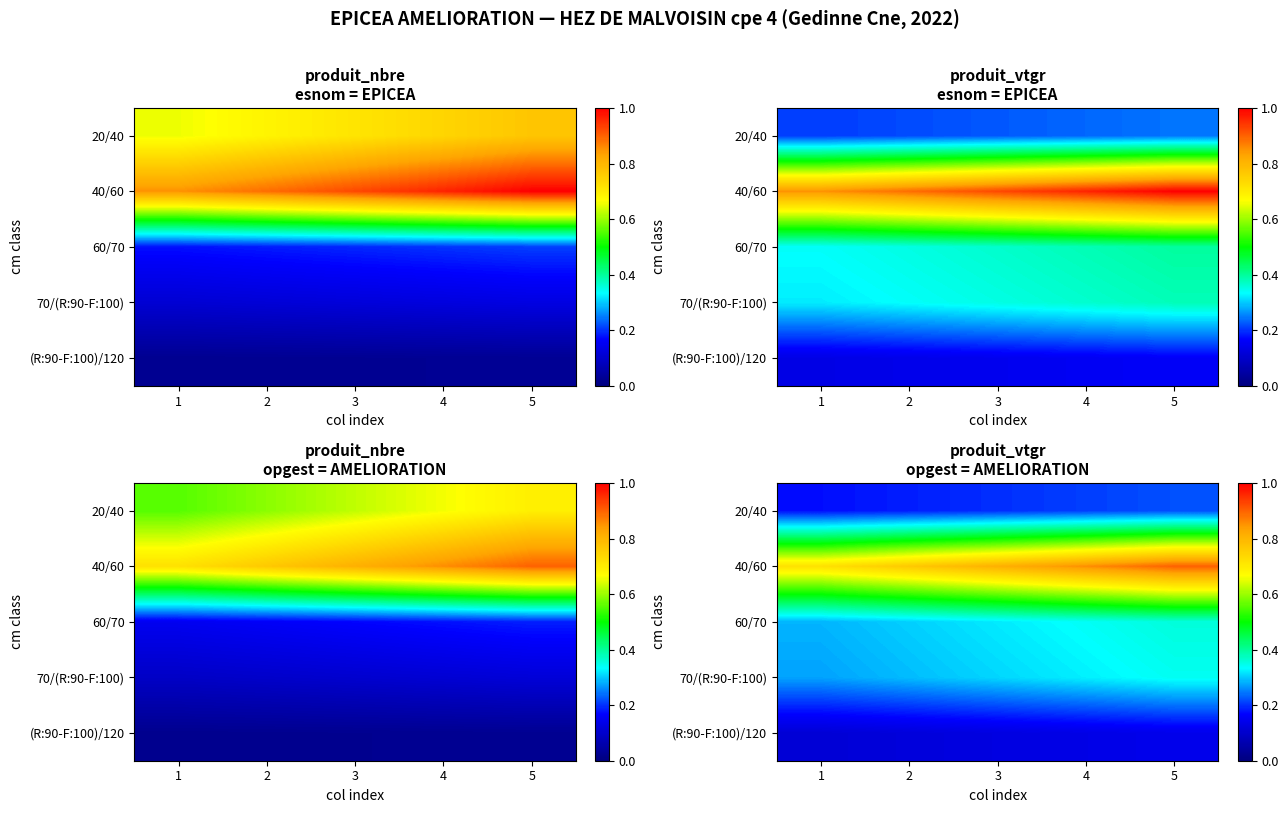

What is the total value across all series at 2?

1.7